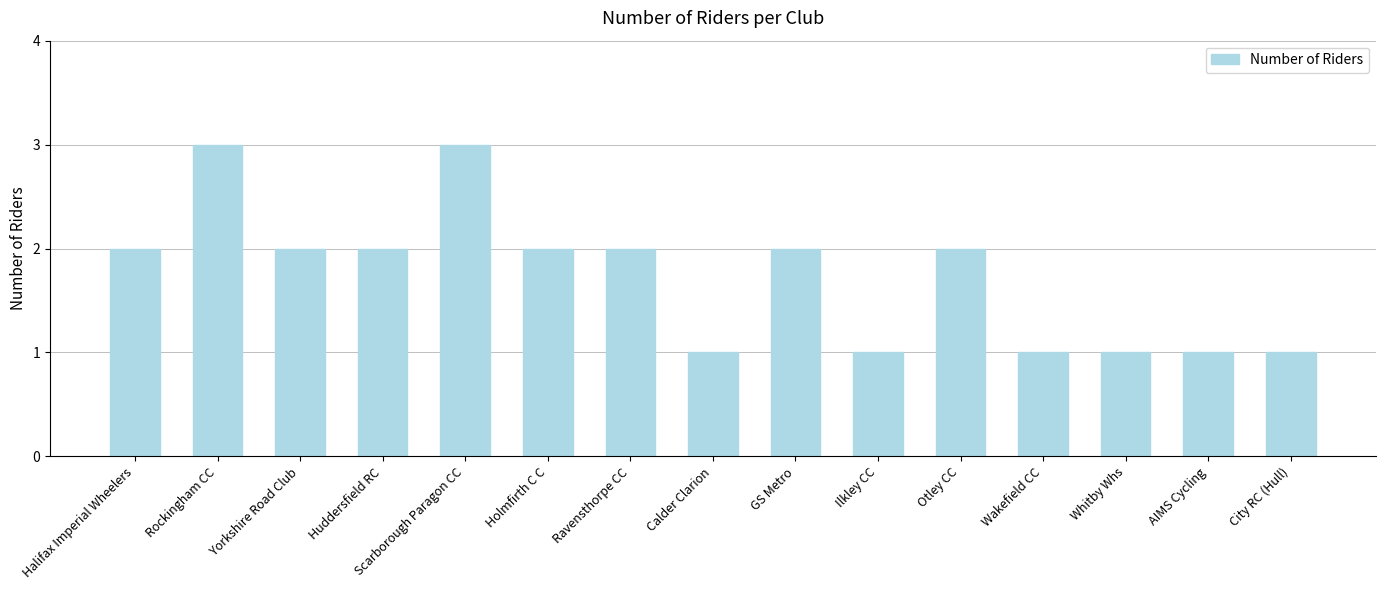

What is the sum of all values?

26